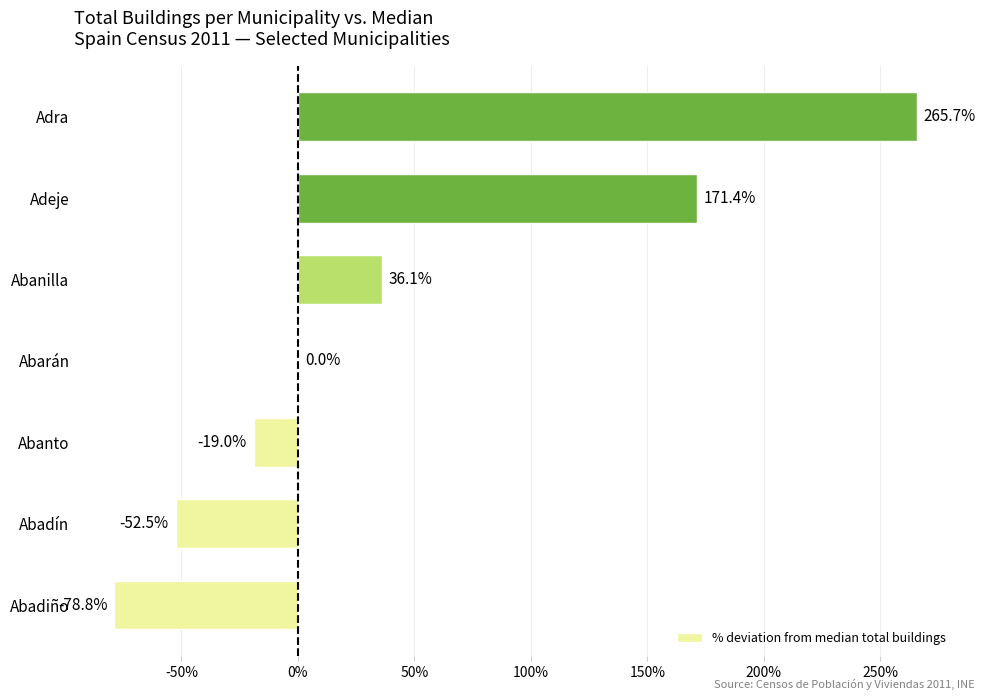

Where is the data nearest to the value 93?

Abanilla